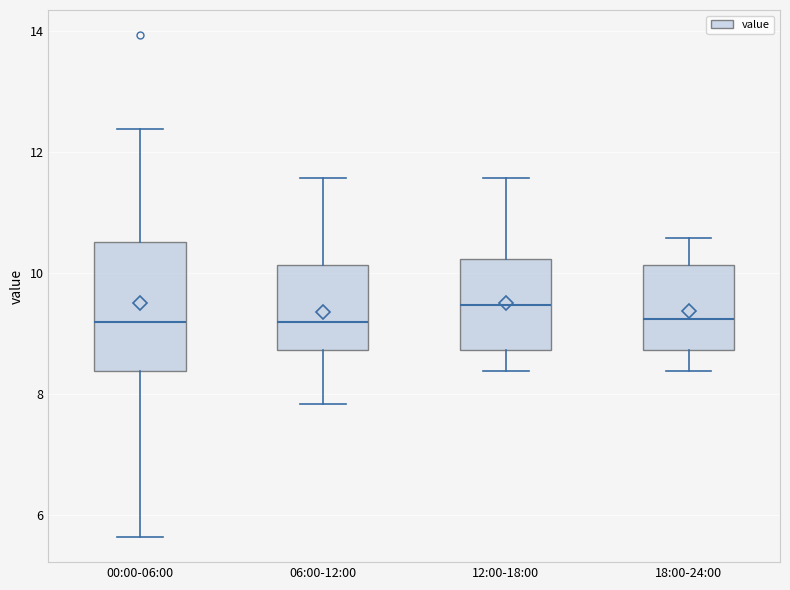

Reading left to right, transcribe this box plot: for each box, give where its median line is, the range the box spans, and where its two whiskers end, as read against the y-axis. The values are not printed on the chart, so give them approximately, as read against the axis.

00:00-06:00: median 9.2, box 8.4 to 10.6, whiskers 5.6 to 12.4
06:00-12:00: median 9.2, box 8.8 to 10.2, whiskers 7.8 to 11.6
12:00-18:00: median 9.4, box 8.8 to 10.2, whiskers 8.4 to 11.6
18:00-24:00: median 9.2, box 8.8 to 10.2, whiskers 8.4 to 10.6